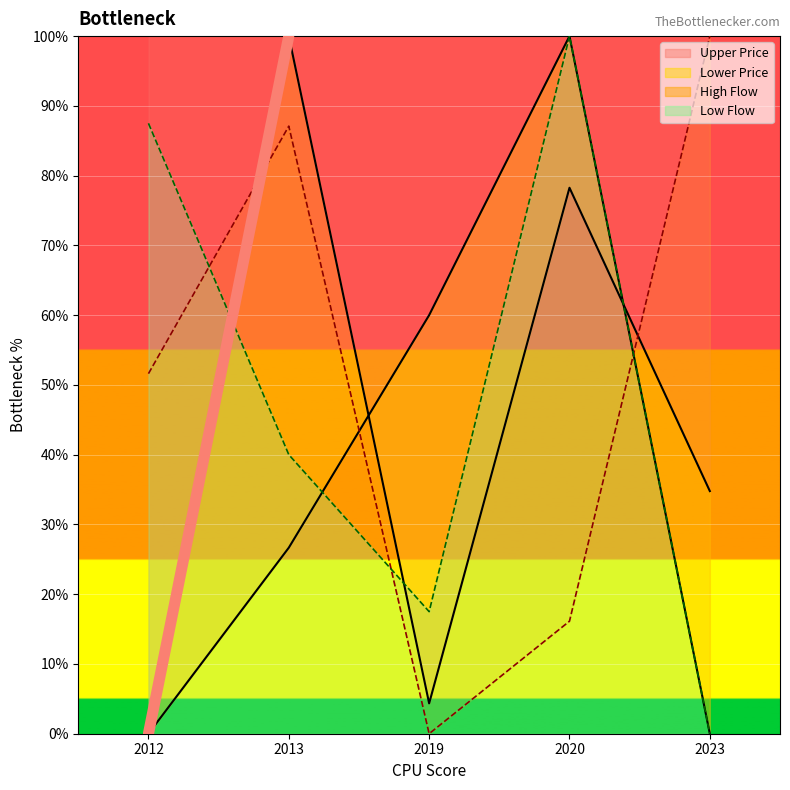

Rank the series at 2019 from lowest to highest value.

High Flow, Upper Price, Low Flow, Lower Price